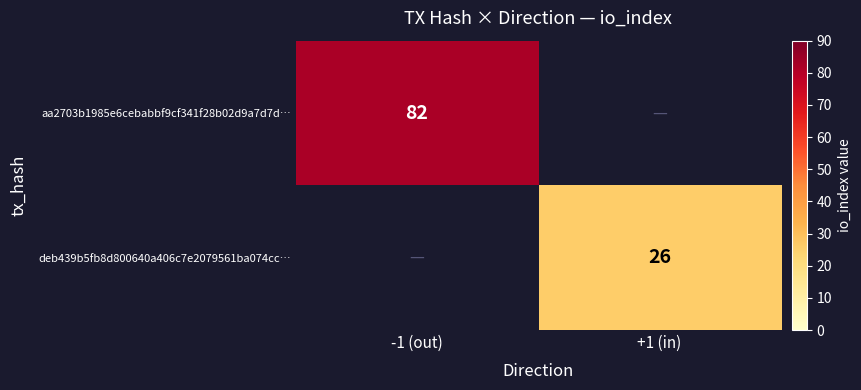

Is it true that deb439b5fb8d800640a406c7e2079561ba074cc… equals 26 at +1 (in)?

True